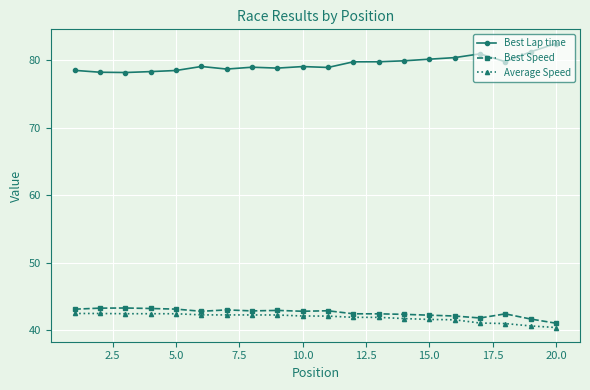

What is the difference between the maximum and minimum values in the Average Speed series?

2.1